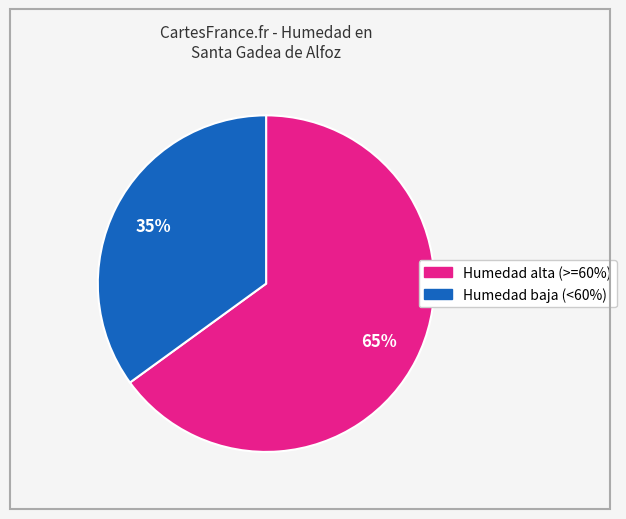

Does any single category account for the majority?

Yes